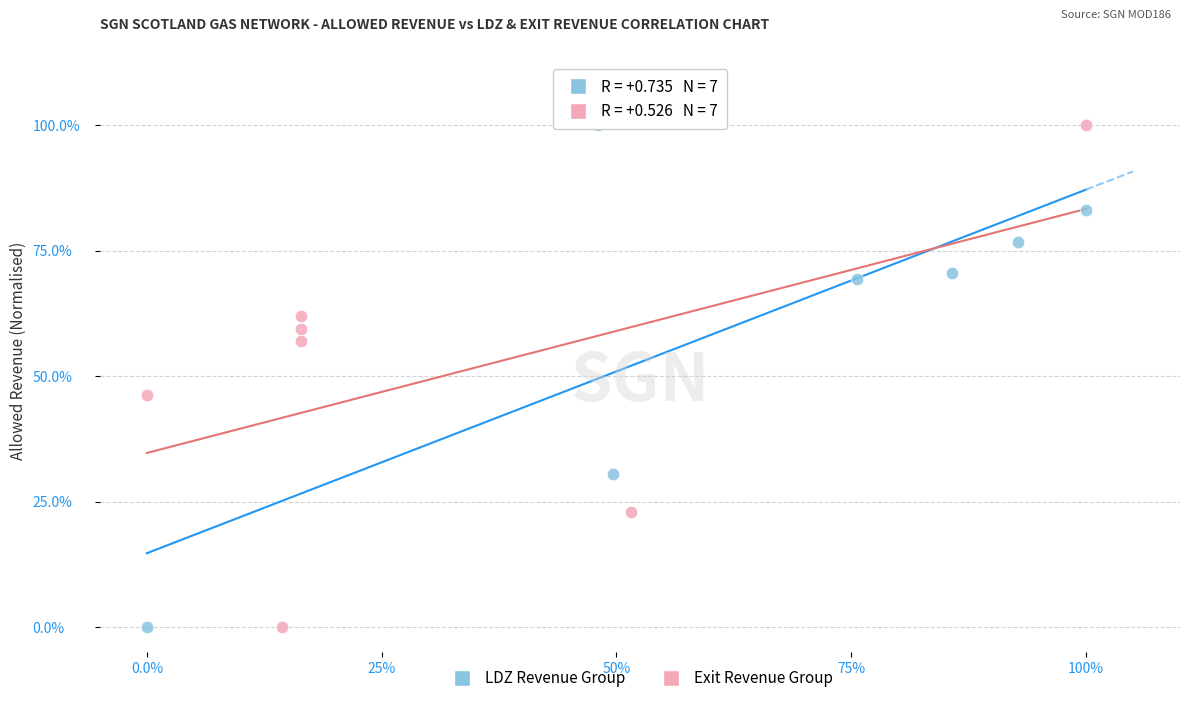

What are all the series names shown in the legend?

LDZ Revenue Group, Exit Revenue Group